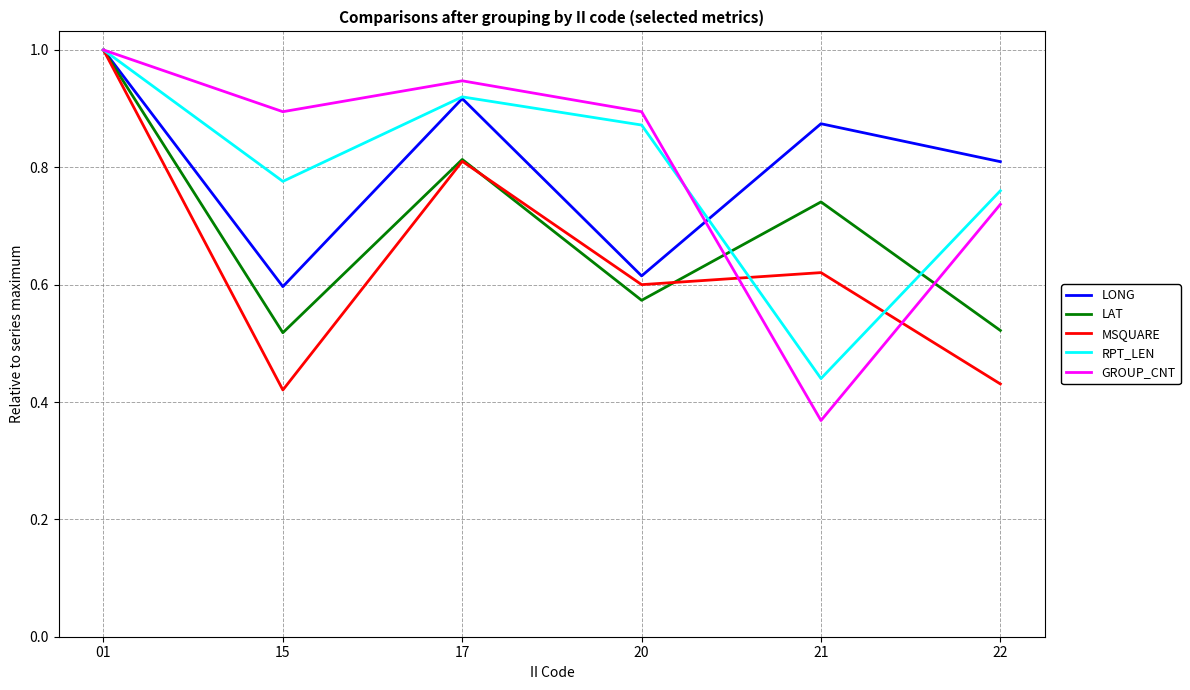

Which series changed the most between 17 and 20?

LONG